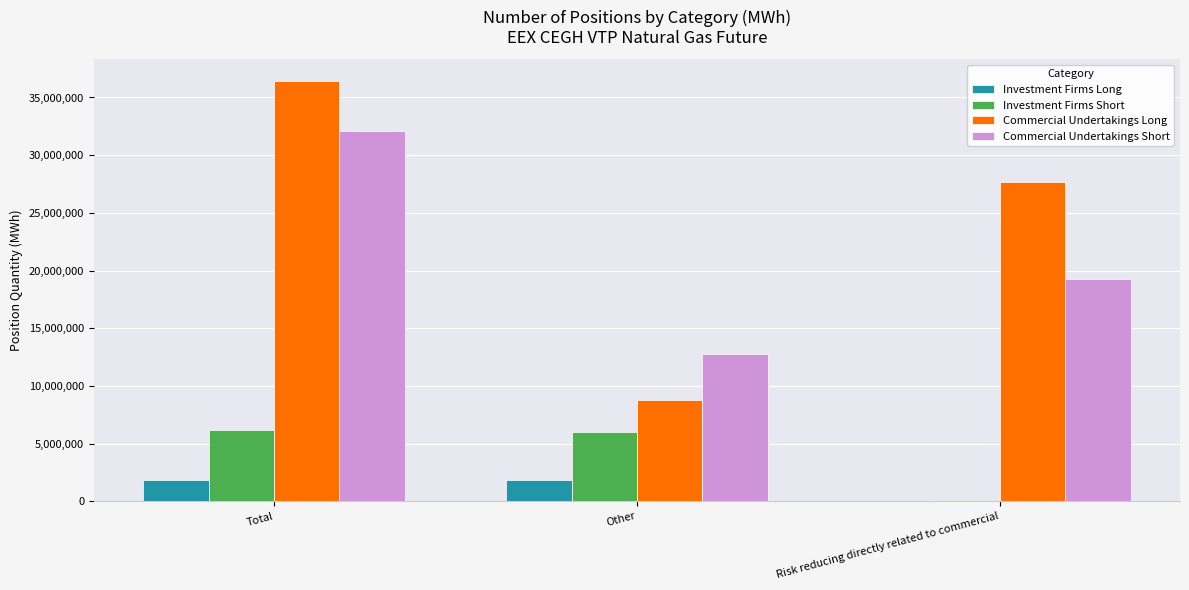

The Commercial Undertakings Short series shows 19287904 at Risk reducing directly related to commercial. True or false?

True